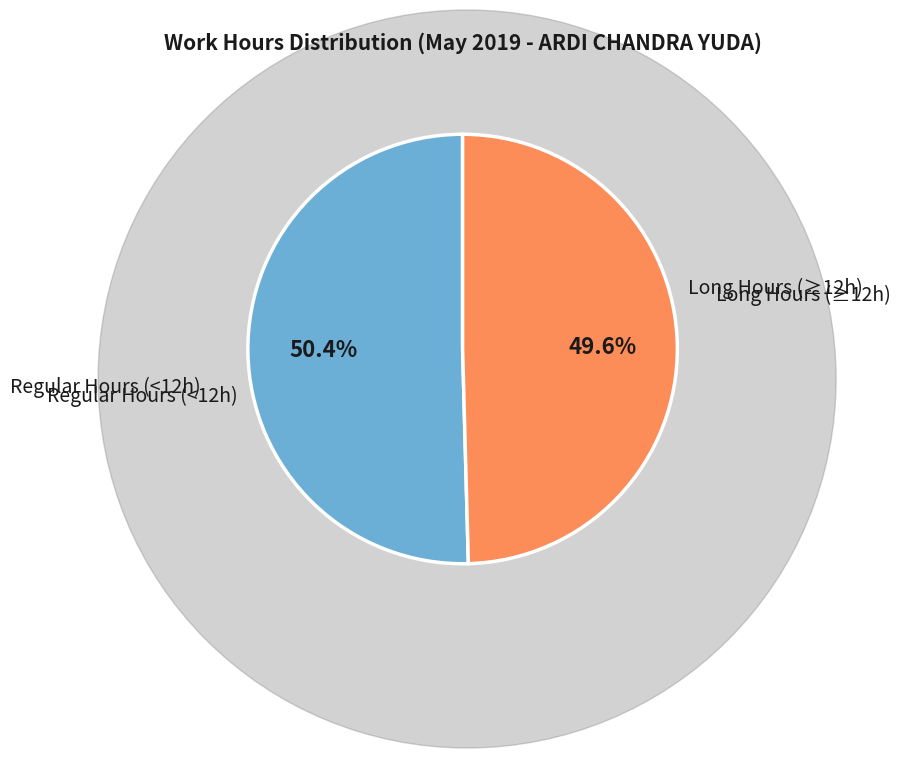

Count the number of slices in the pie.

2